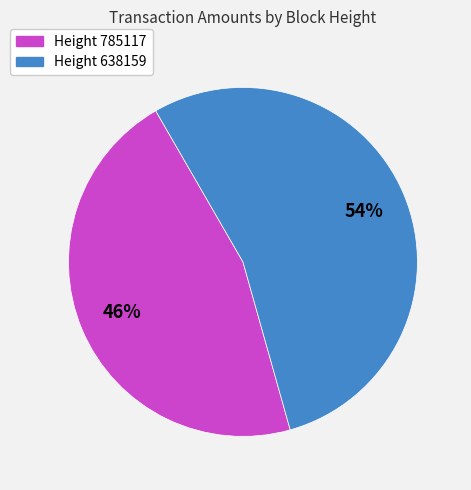

To the nearest percent, what portion does Height 638159 represent?

54%